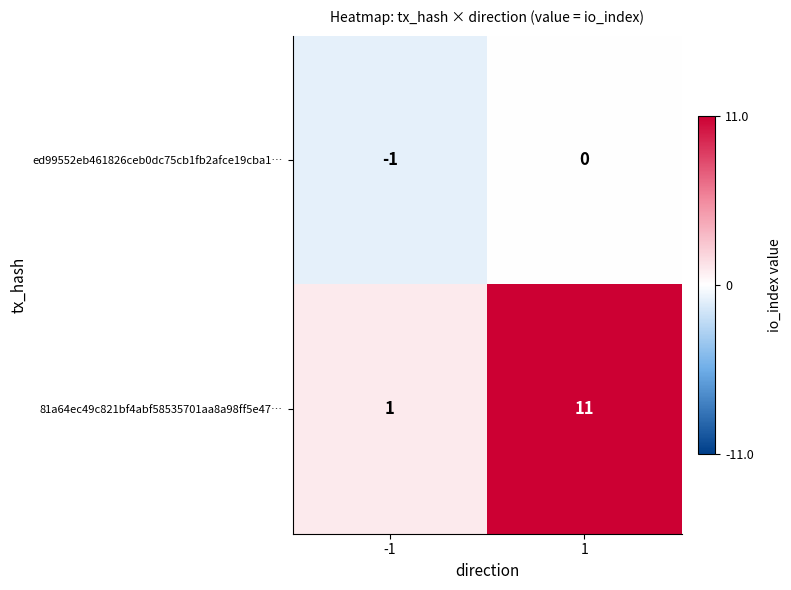

Between -1 and 1, which series saw the biggest shift?

81a64ec49c821bf4abf58535701aa8a98ff5e47…